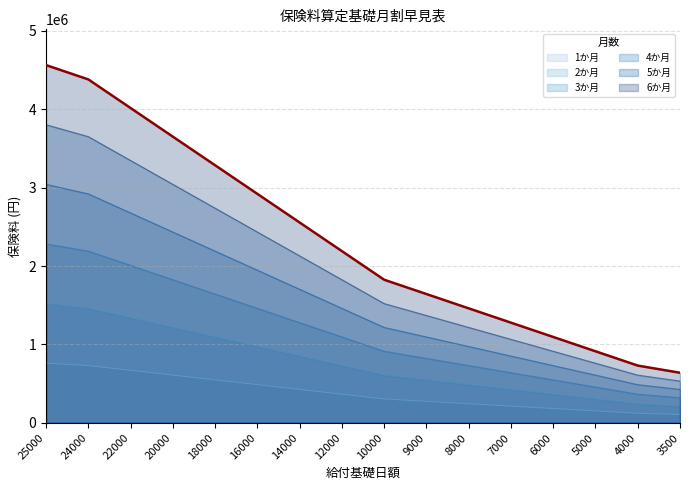

How many lines are shown in the chart?

6